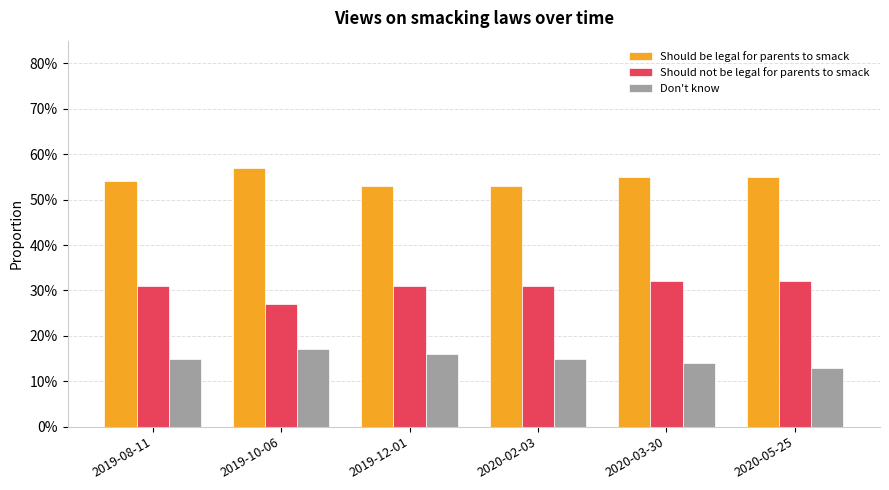

Are the bars grouped side by side (vs. stacked)?

Yes